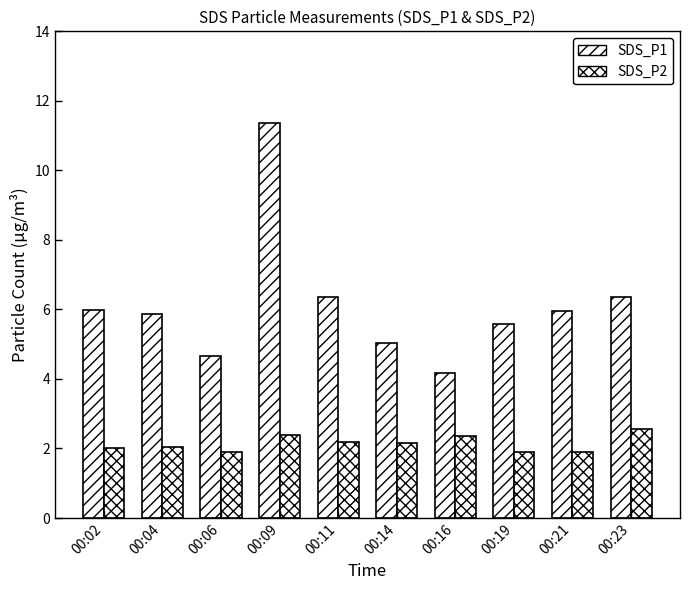

How many groups of bars are there?

10